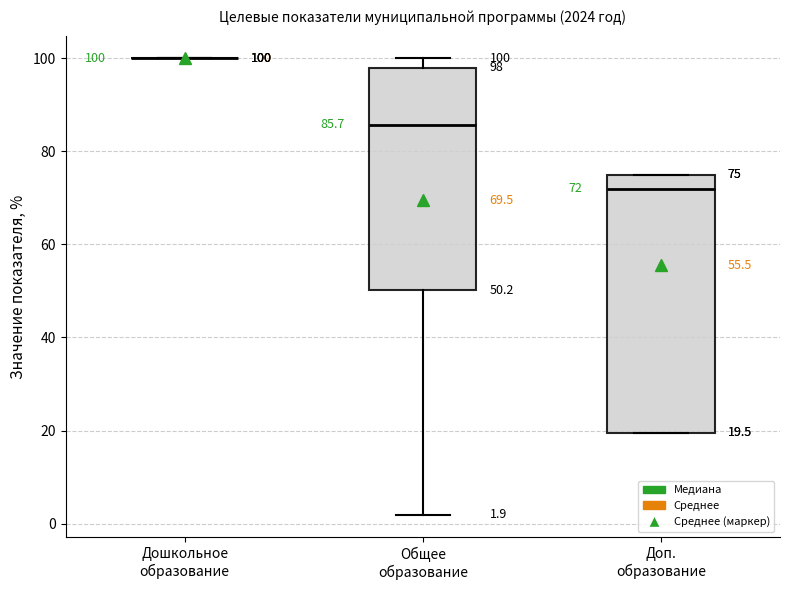

Which box is the tallest, from its lower edge to its upper edge?

Доп. образование